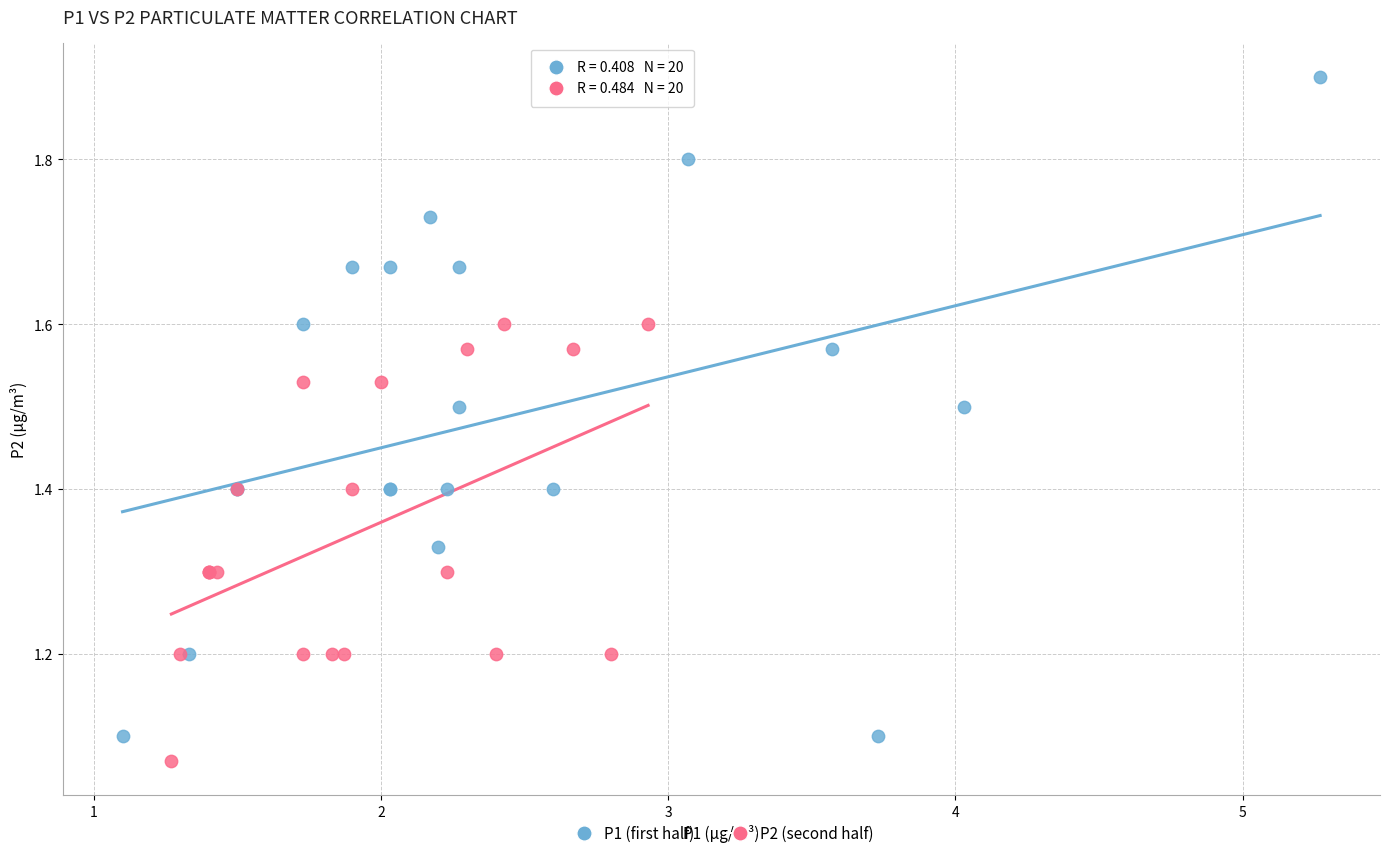

Which series has the largest Y range (max minus min)?

P1 (first half)